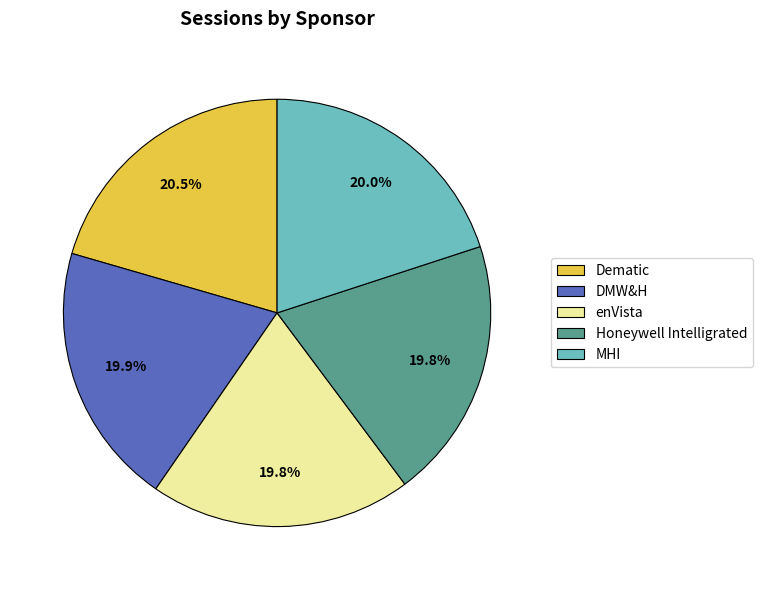

To the nearest percent, what portion does MHI represent?

20%